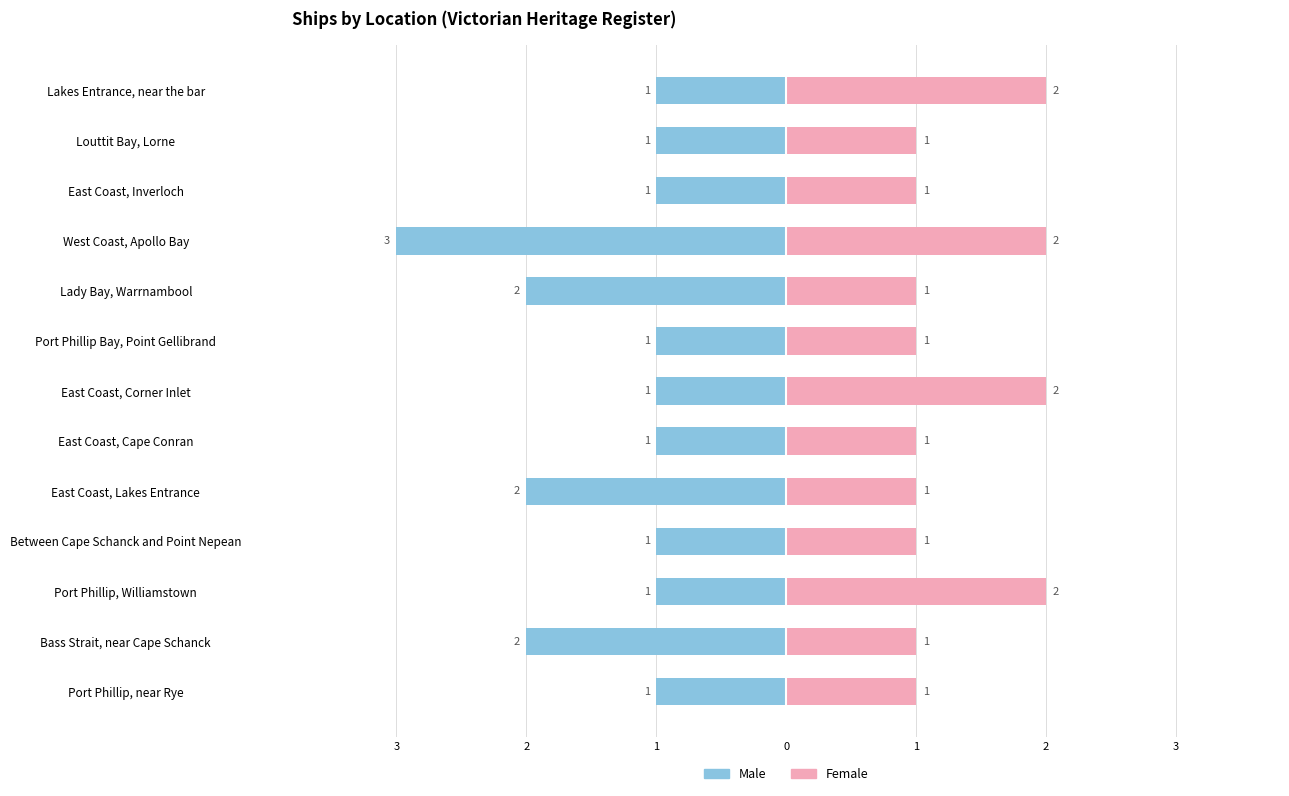

How many bars are there in each group?

2